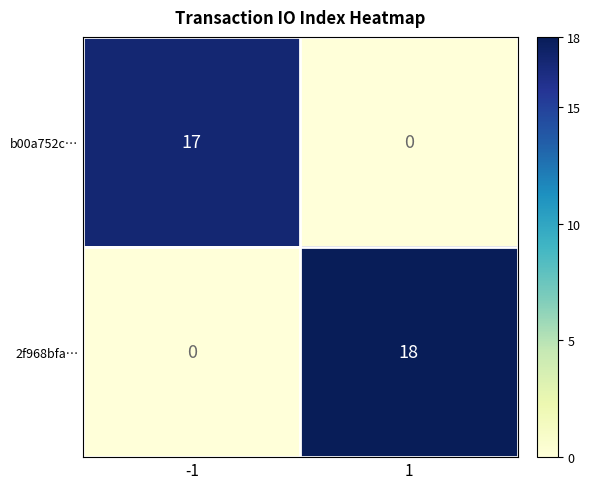

What value does the 2f968bfa… series have at 1?

18